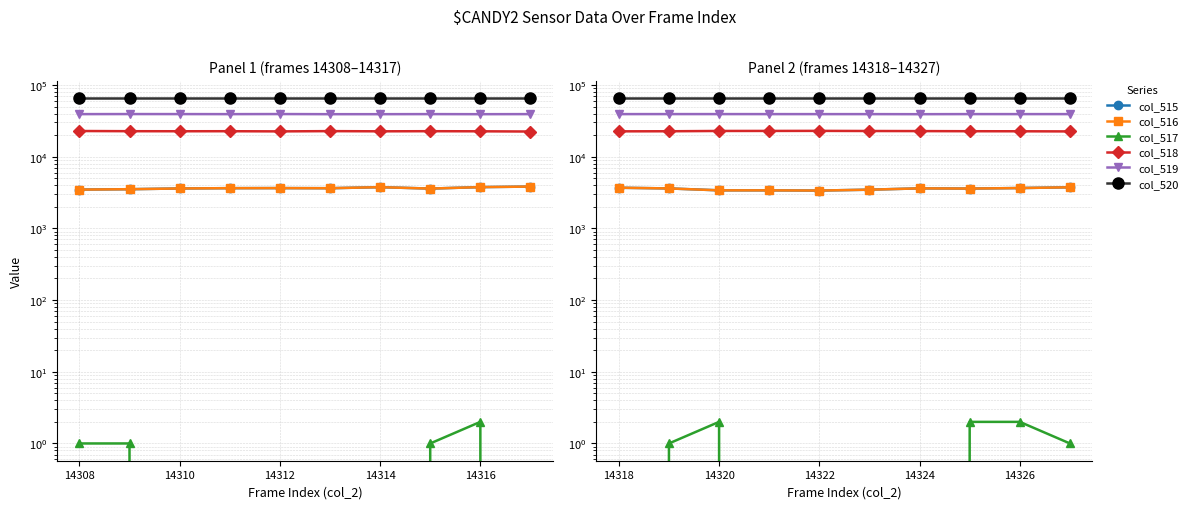

Does the chart display data point markers on the line(s)?

Yes